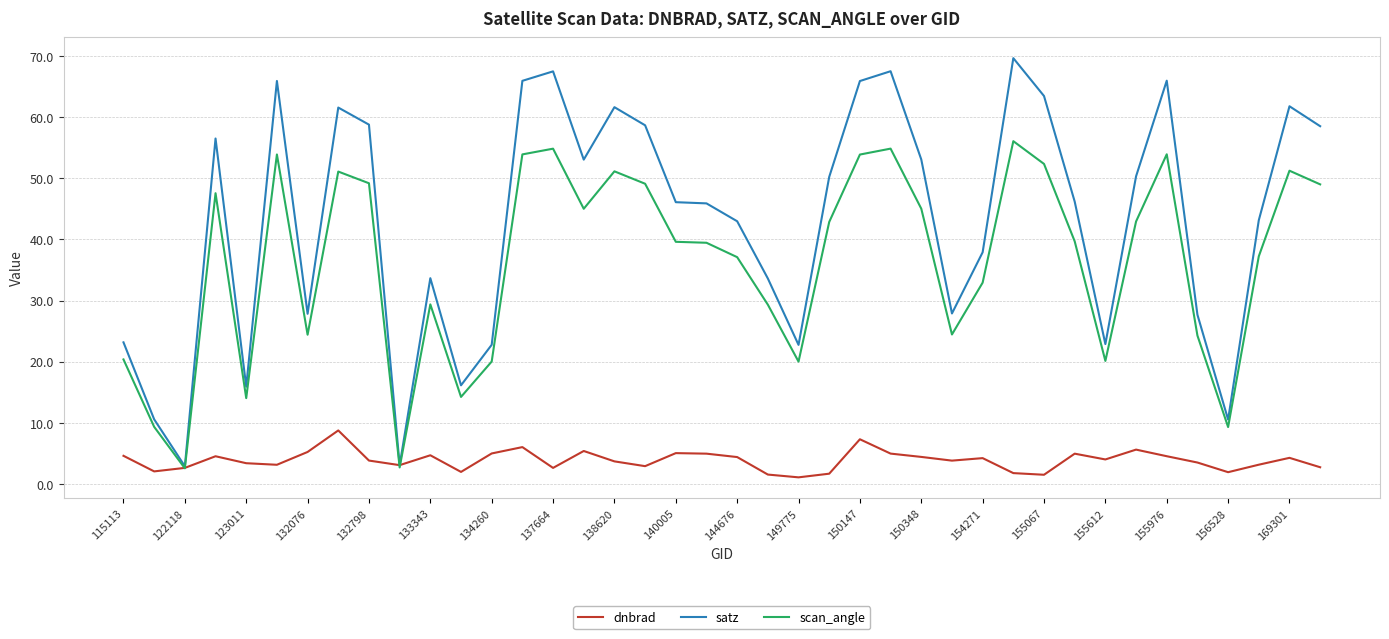

Which series has the widest spread of values?

satz